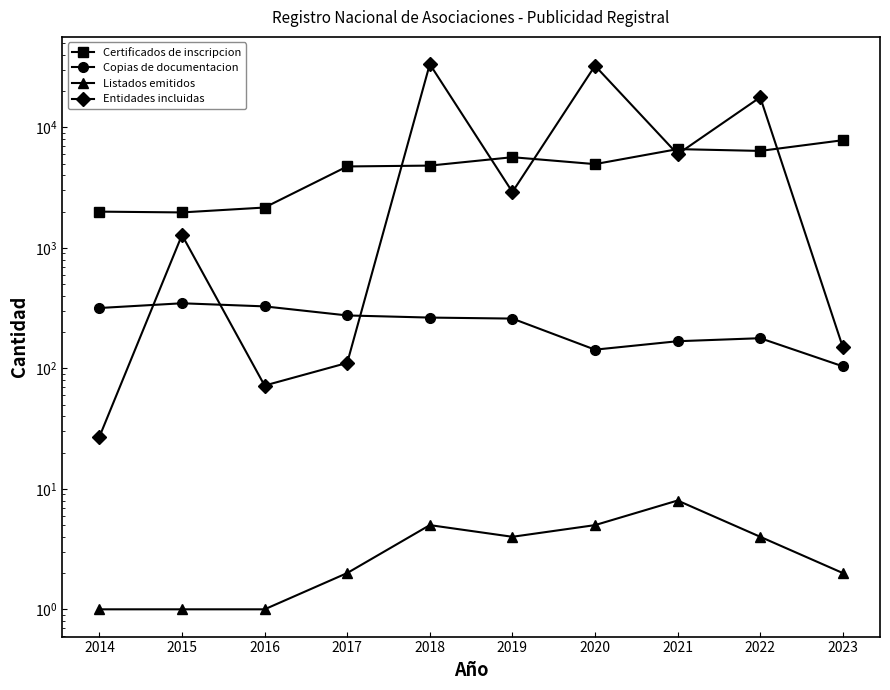

True or false: Certificados de inscripcion has more than 0 interior local peaks.

True